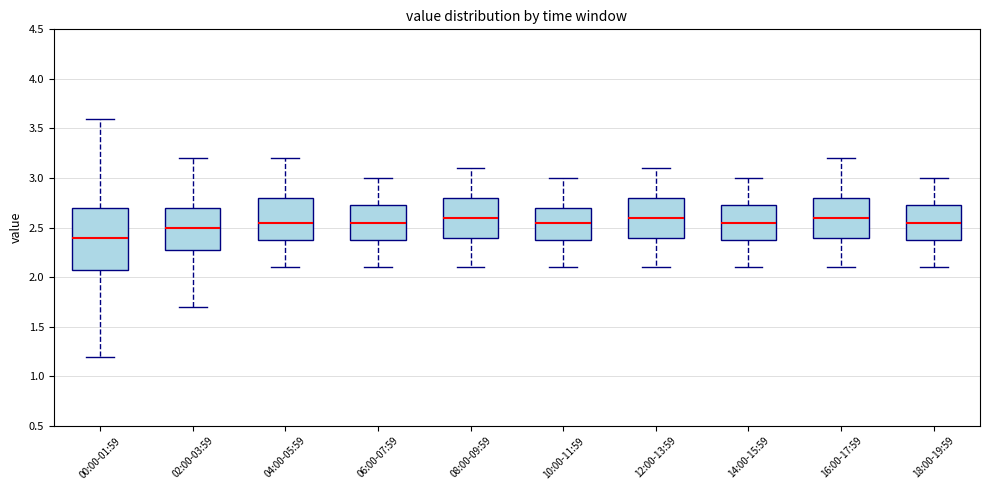

Which box is the tallest, from its lower edge to its upper edge?

00:00-01:59